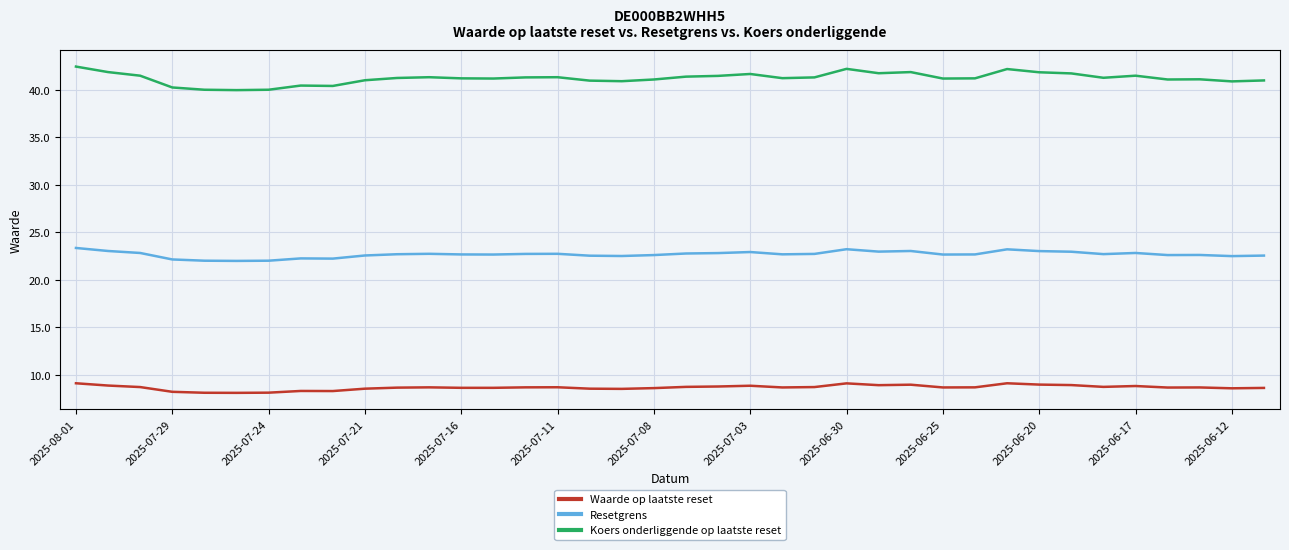

How many lines are shown in the chart?

3